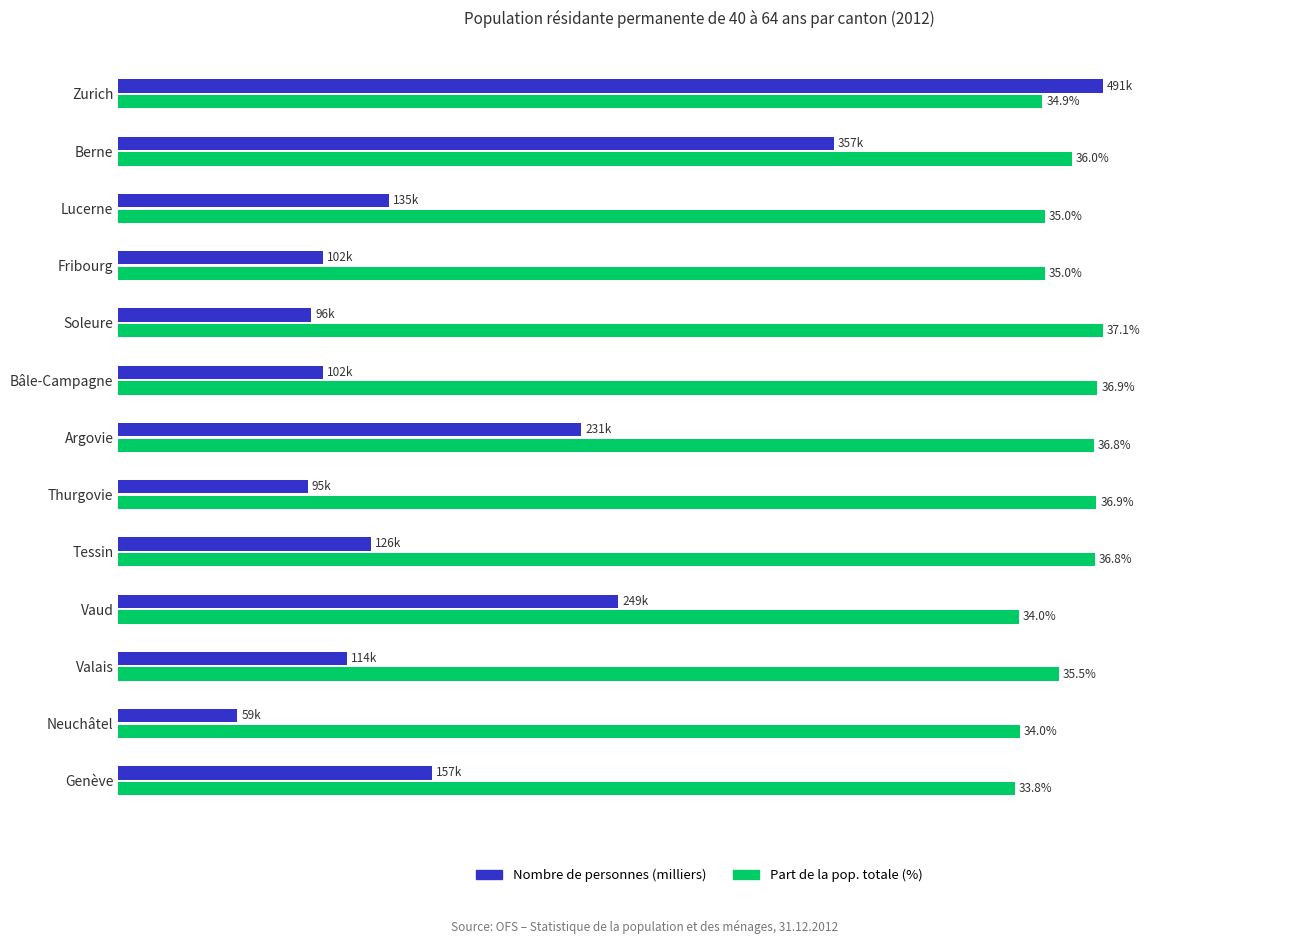

At which category is the sum across all series the highest?

Zurich